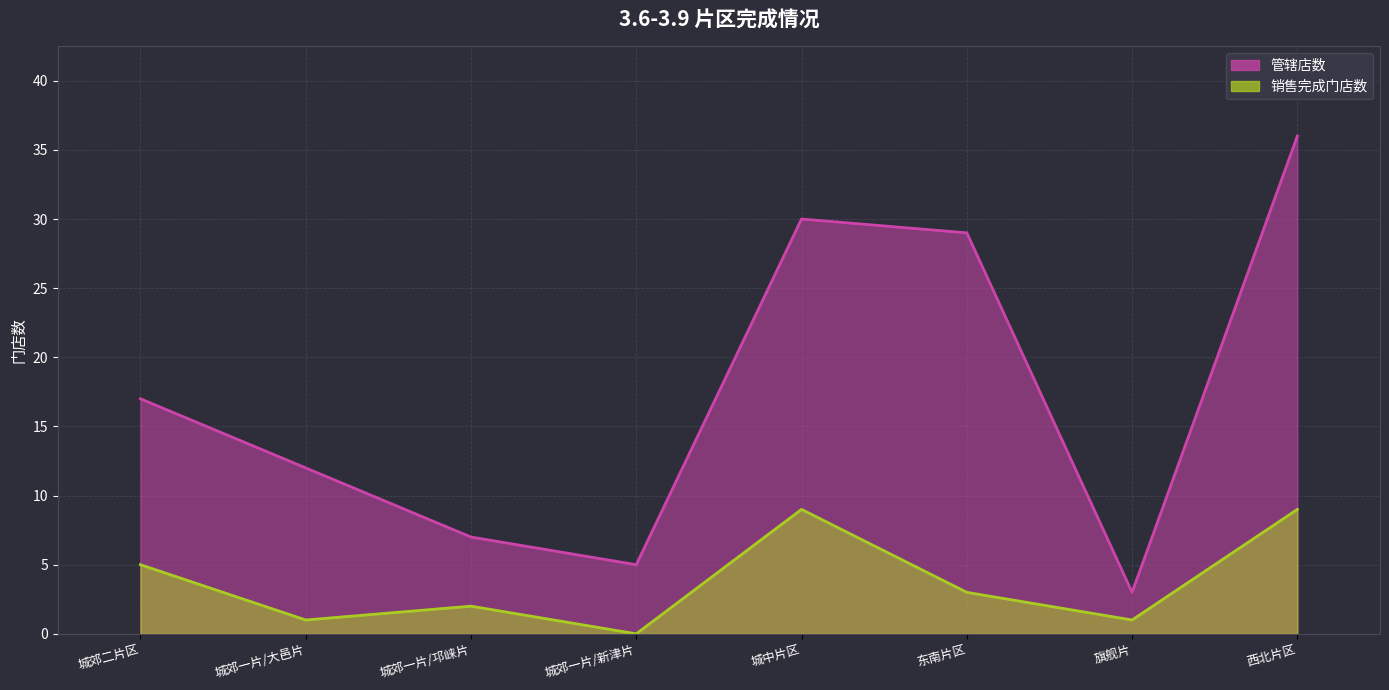

What is the label of the 5th point from the right?

城郊一片/新津片